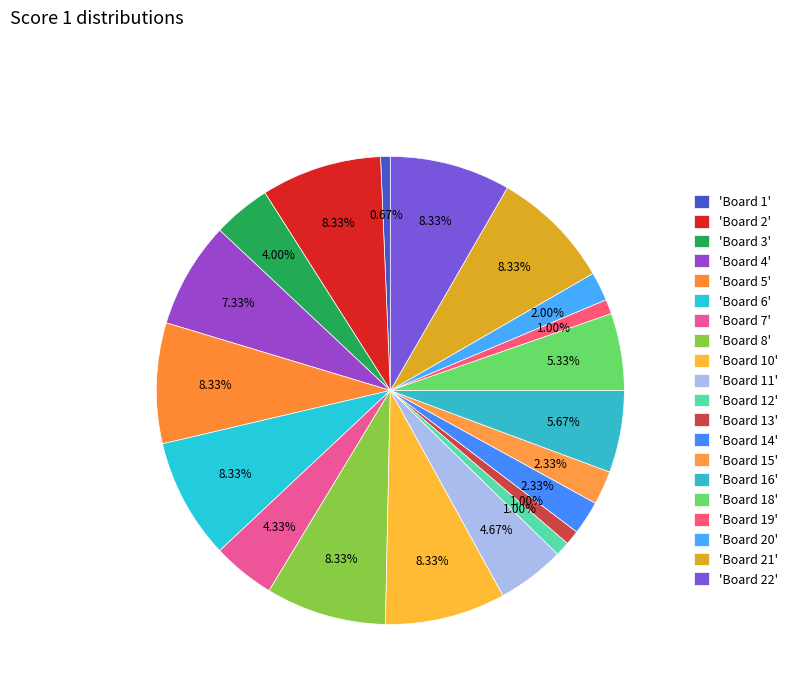

How many segments does this pie chart have?

20